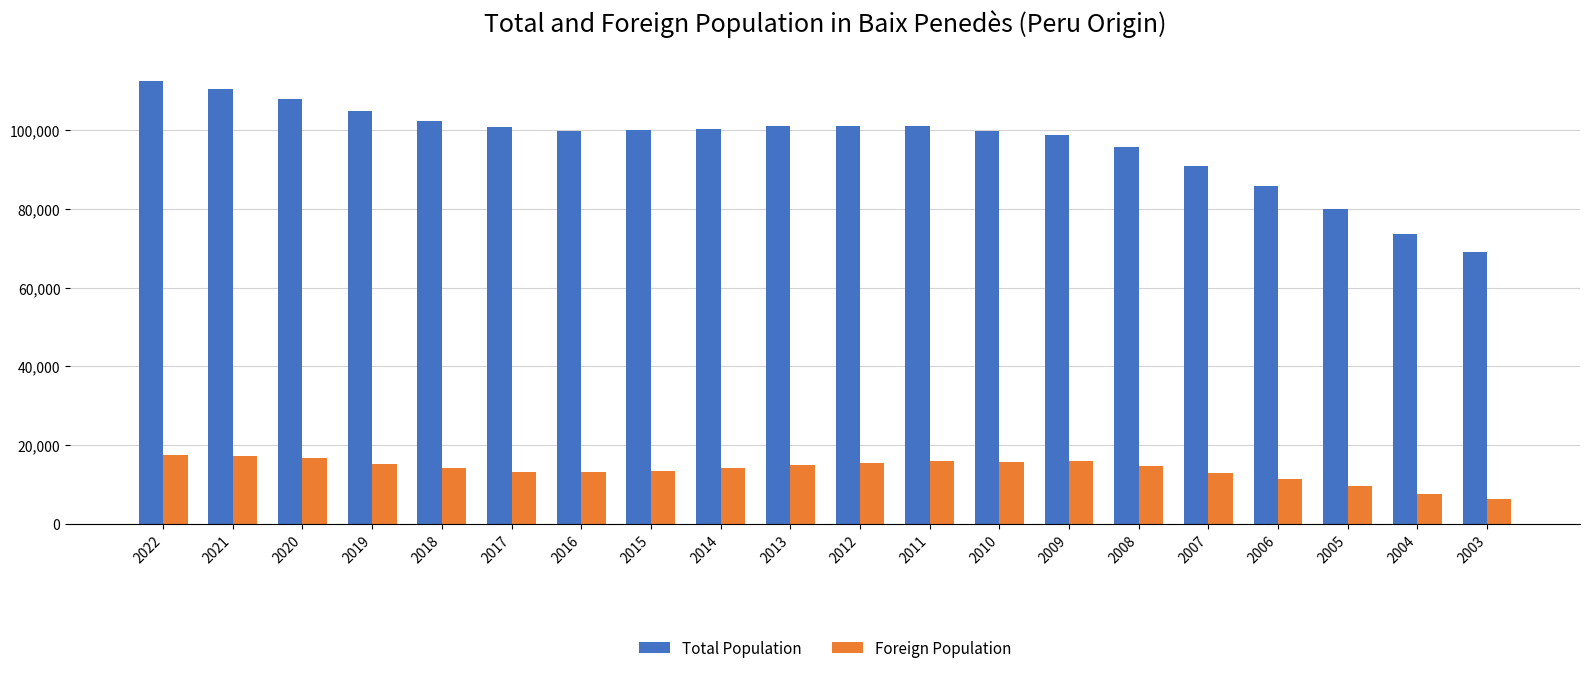

What is the maximum value for Total Population?

112460